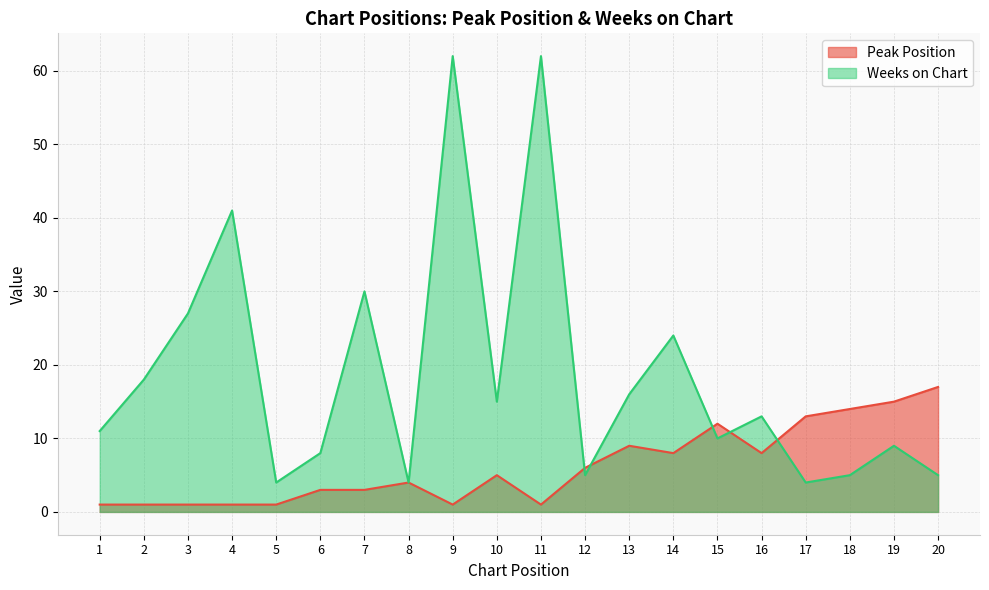

At which category does Peak Position reach its first local peak?

8